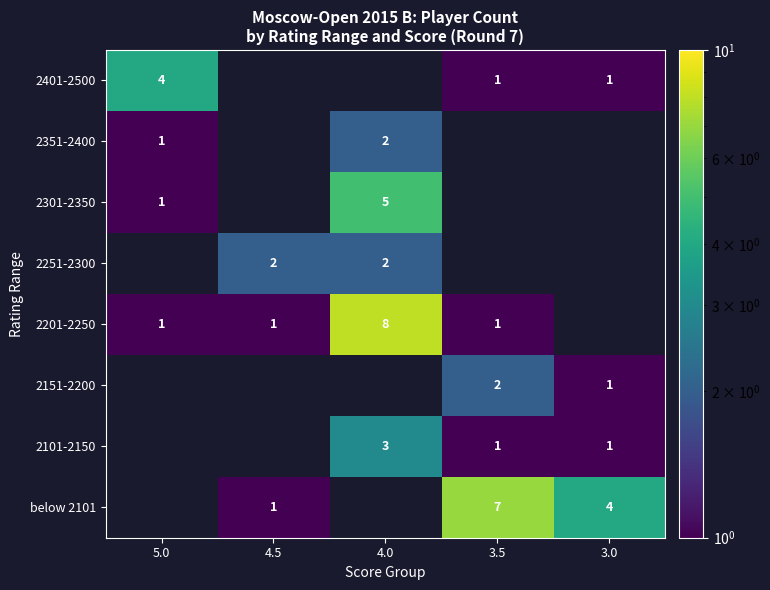

Count the number of data series in this chart.

8